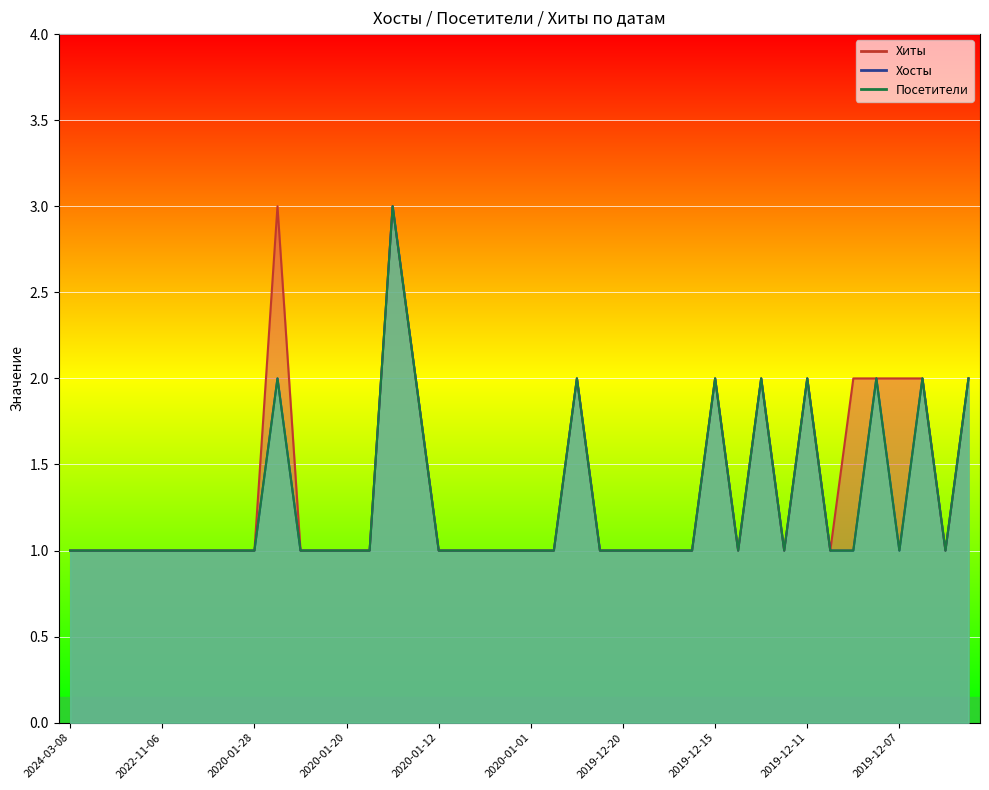

List the series in order of their peak value, lowest first.

Хиты, Хосты, Посетители